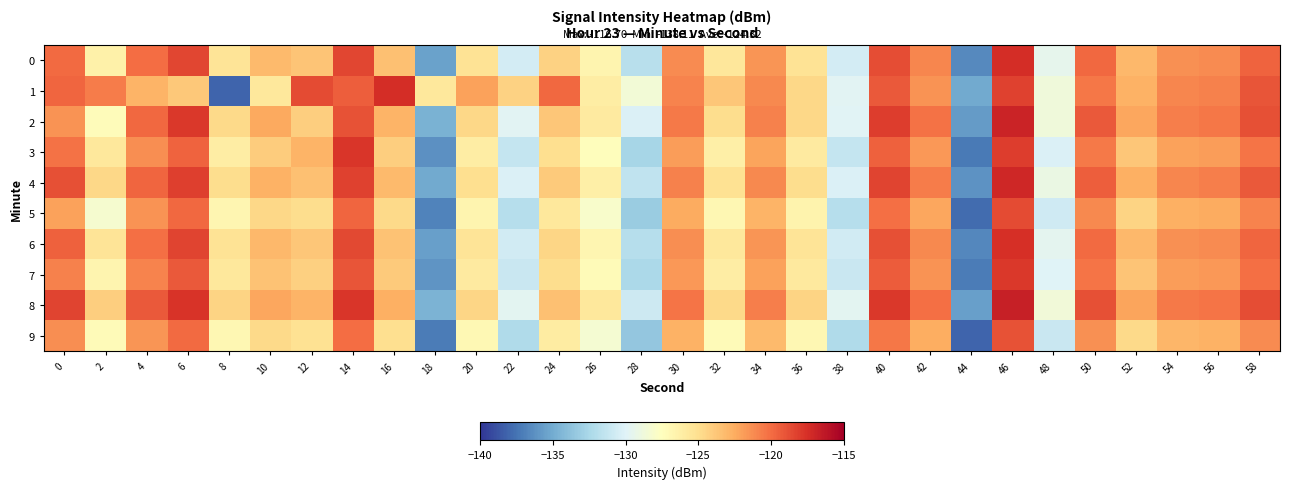

At 8, list the series in order from largest to smallest.

8, 2, 4, 6, 0, 7, 3, 5, 9, 1